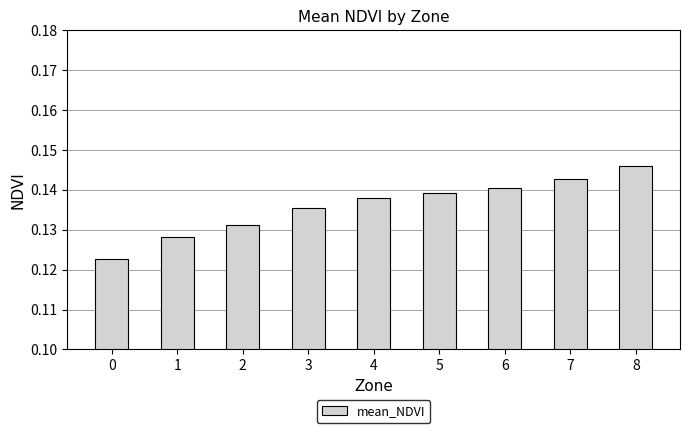

Count the values in the range 0 to 1.

9